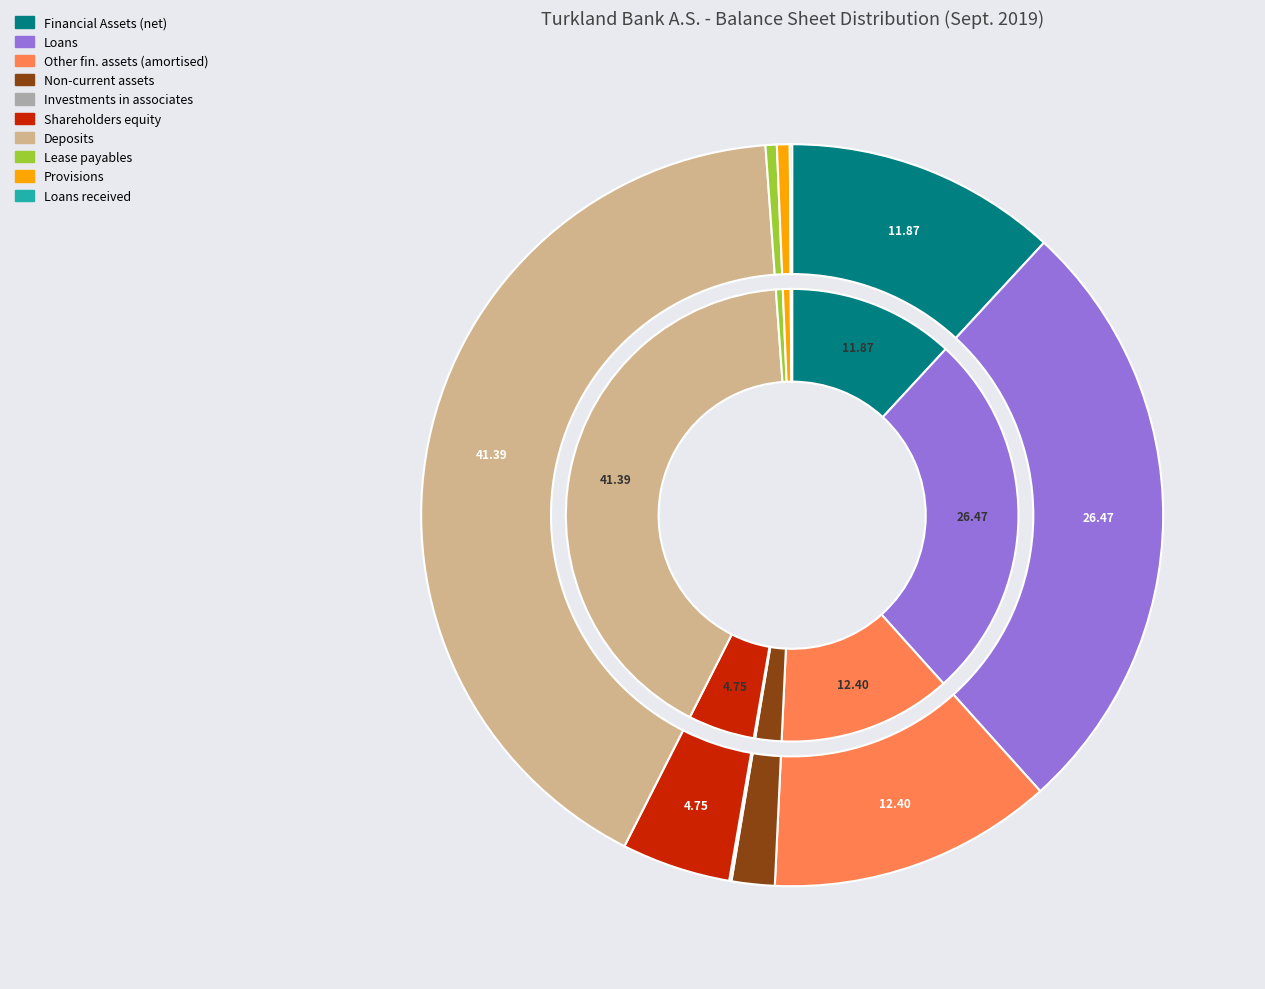

Which has a higher value, Loans received or Lease payables?

Lease payables